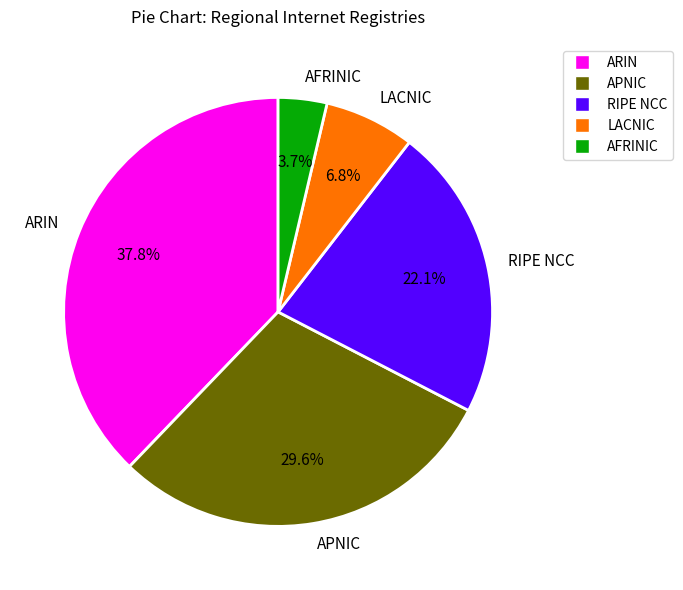

Do APNIC and AFRINIC together represent more than half of the pie?

No